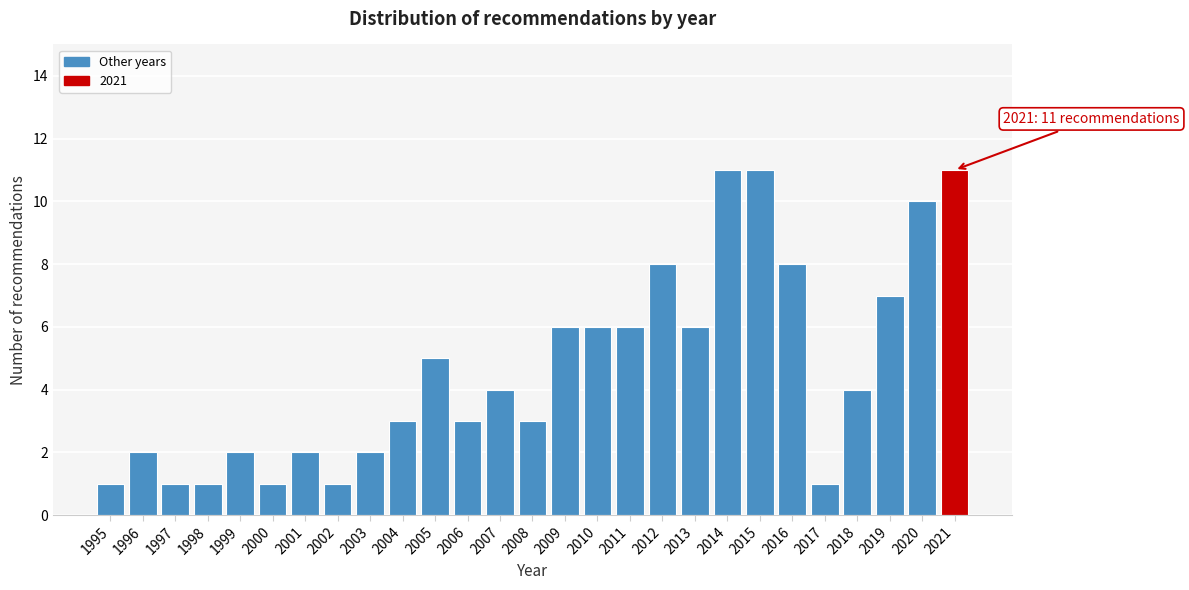

Reading left to right, extract all data points from this chart.

1995=1	1996=2	1997=1	1998=1	1999=2	2000=1	2001=2	2002=1	2003=2	2004=3	2005=5	2006=3	2007=4	2008=3	2009=6	2010=6	2011=6	2012=8	2013=6	2014=11	2015=11	2016=8	2017=1	2018=4	2019=7	2020=10	2021=11